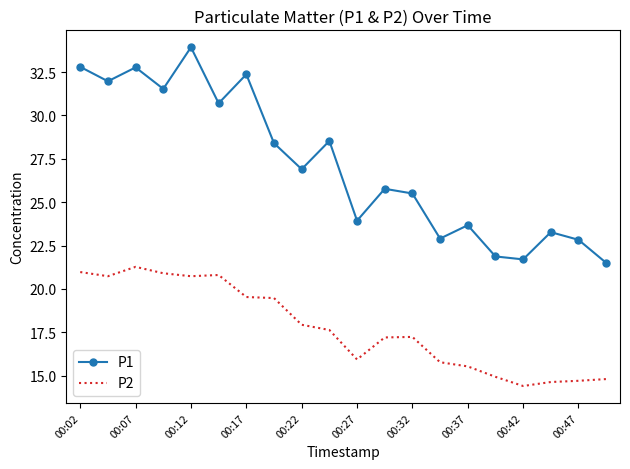

True or false: P1 and P2 cross at least once.

False